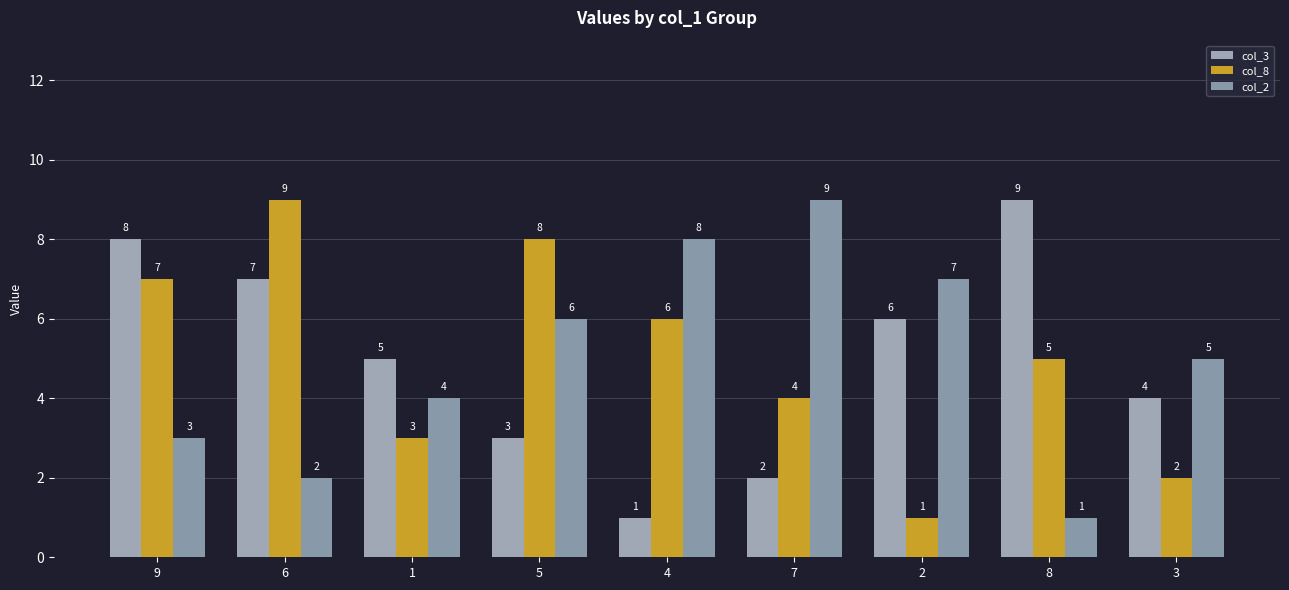

What is the difference between the maximum and minimum values in the col_3 series?

8